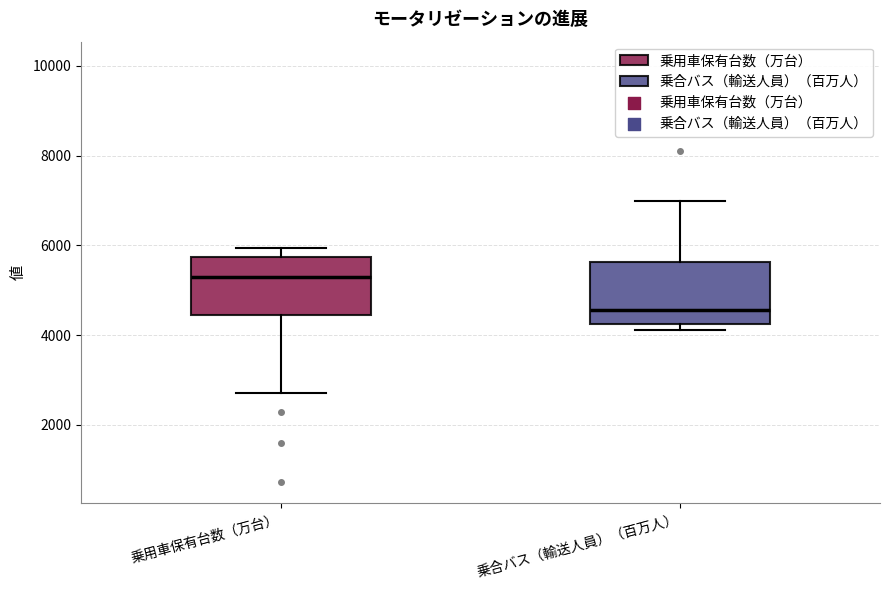

Where does the median line of the box for 乗合バス（輸送人員）（百万人） sit on the y-axis? The values are not printed on the chart, so give them approximately, as read against the axis.

4600